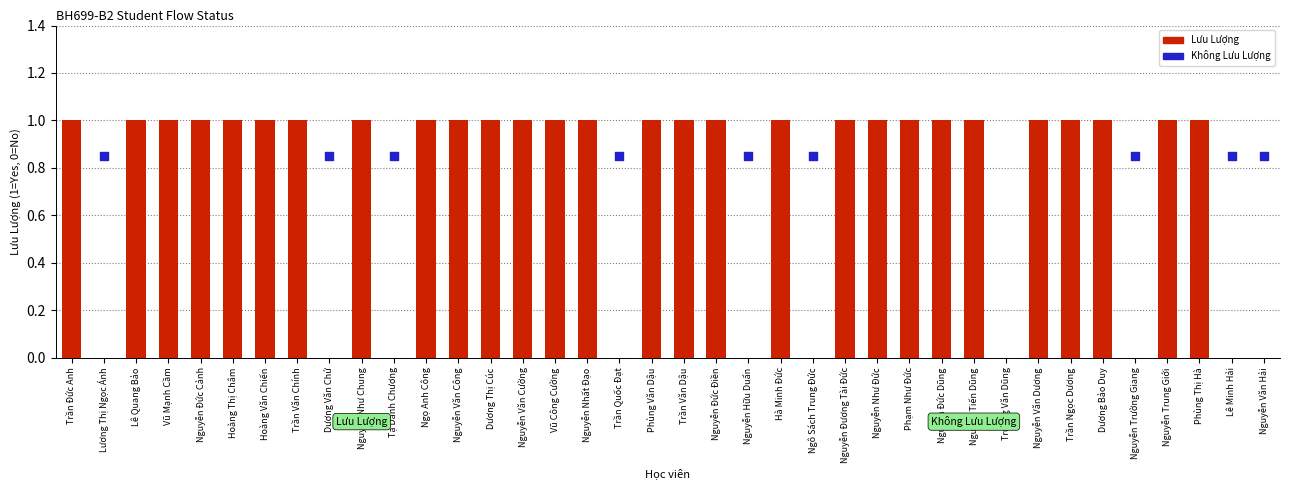

Which has a higher value, Nguyễn Văn Hải or Vũ Công Cường?

Vũ Công Cường